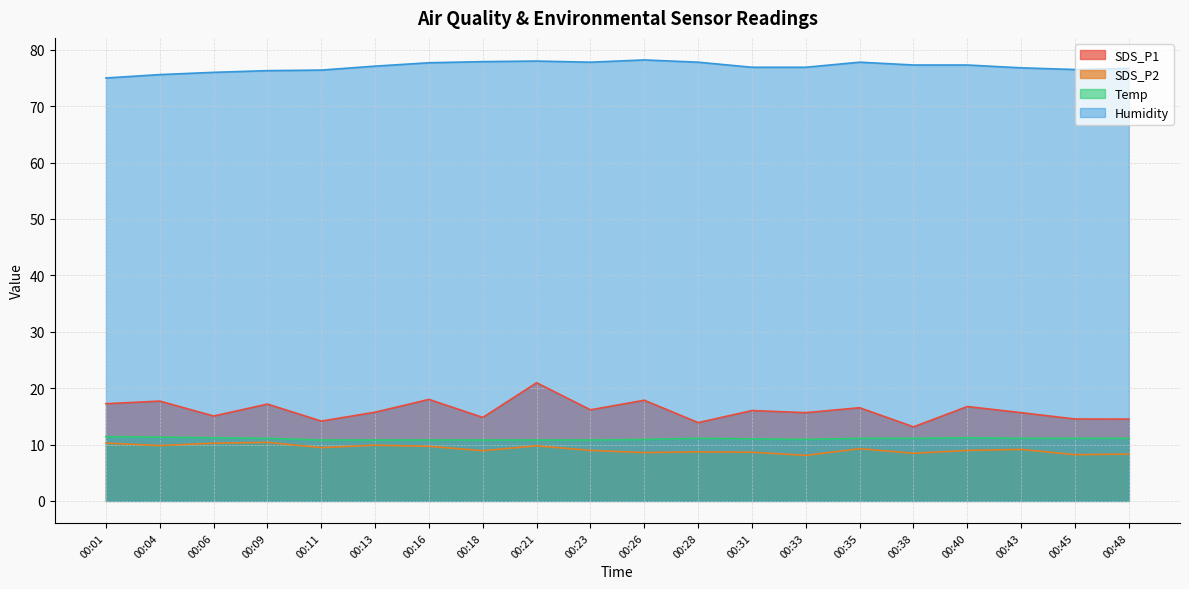

Between 00:18 and 00:26, which series saw the biggest shift?

SDS_P1